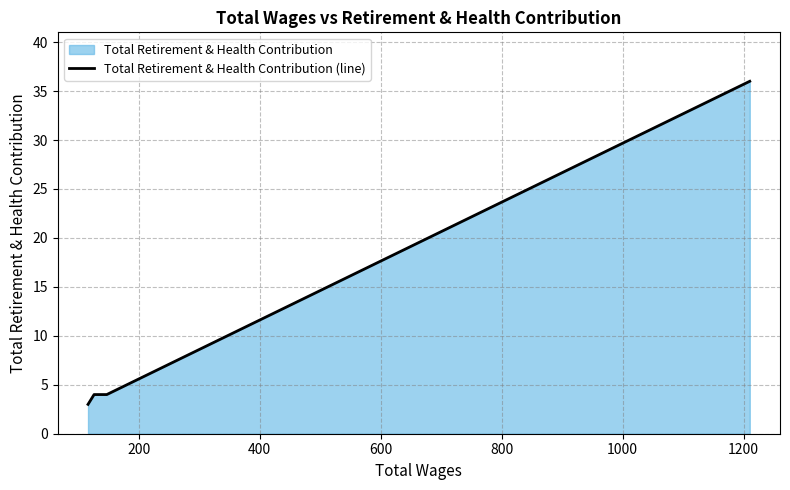

What is the maximum value shown in the chart?

36